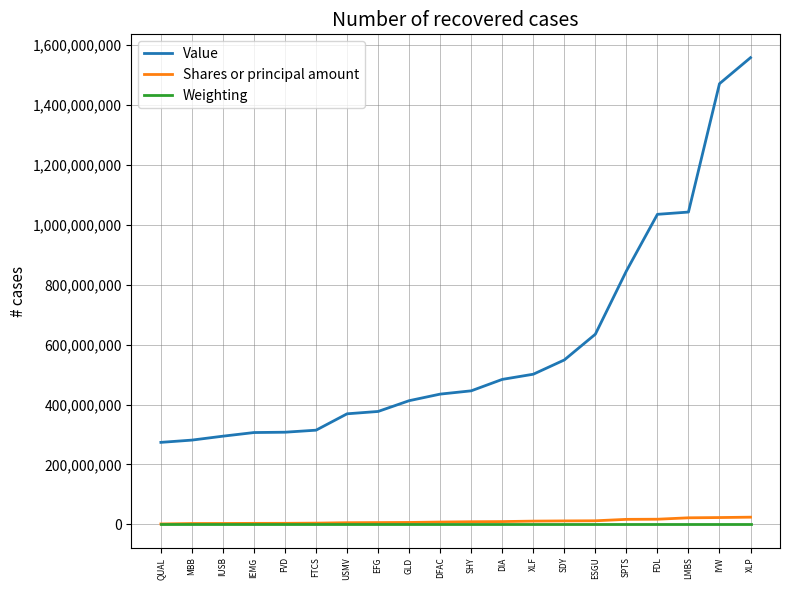

At which label is Value closest to 916197105?

SPTS